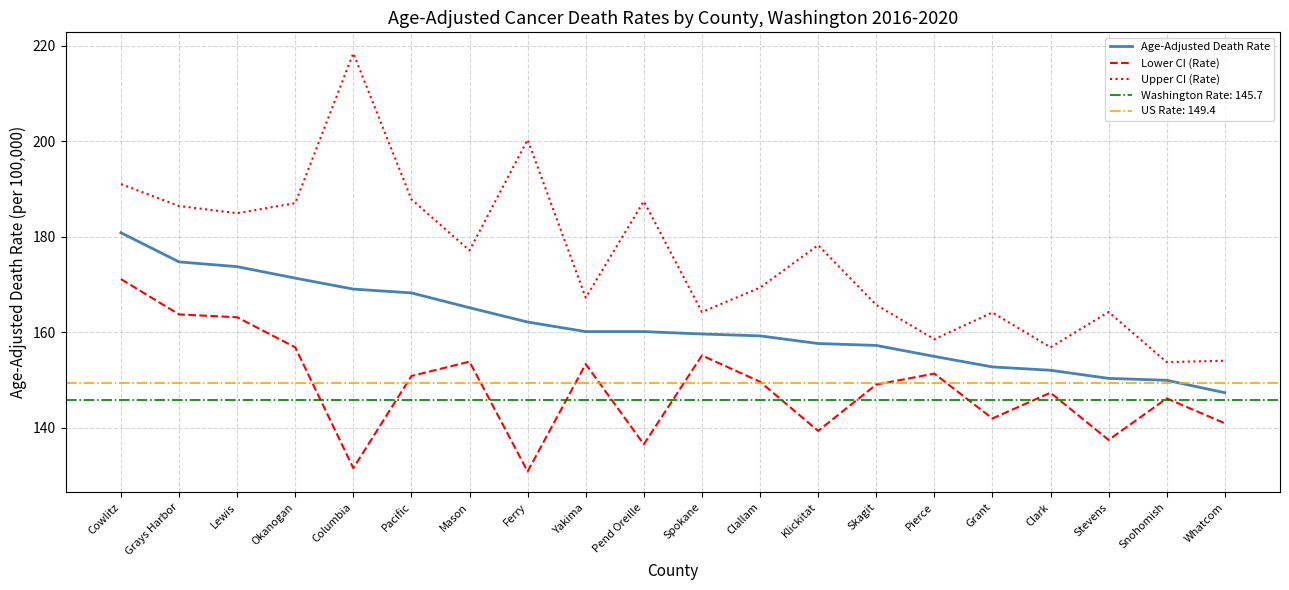

Which series changed the most between Lewis and Stevens?

Lower CI (Rate)